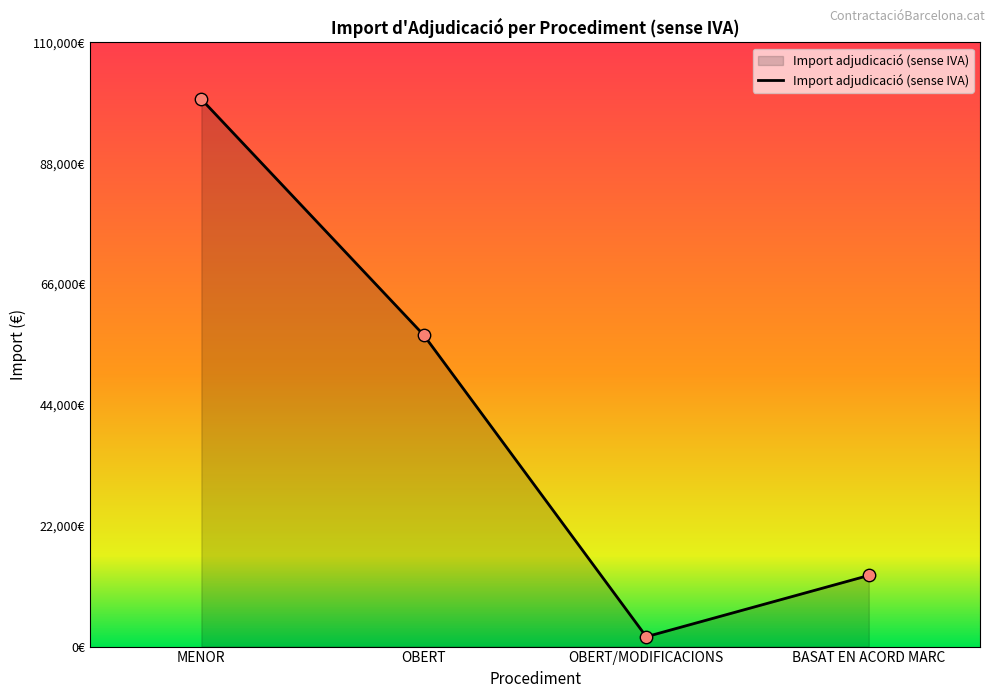

Between OBERT/MODIFICACIONS and MENOR, which is larger?

MENOR